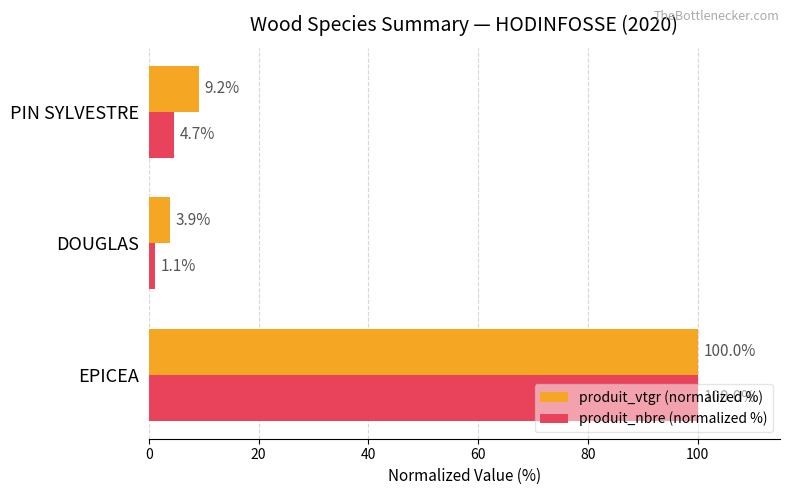

The value of produit_vtgr (normalized %) at PIN SYLVESTRE is 5.7. True or false?

False